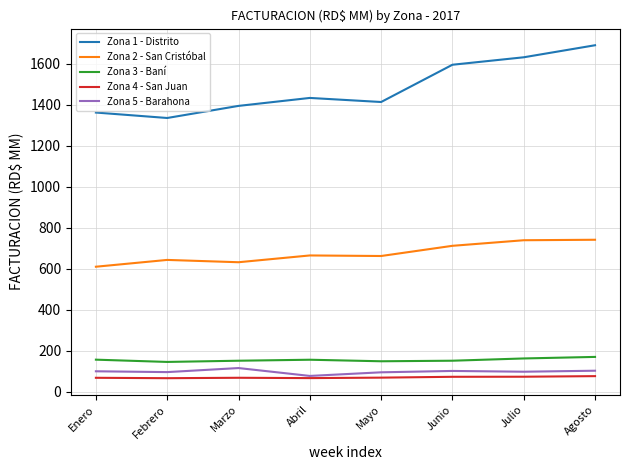

Which series has the largest total across all categories?

Zona 1 - Distrito